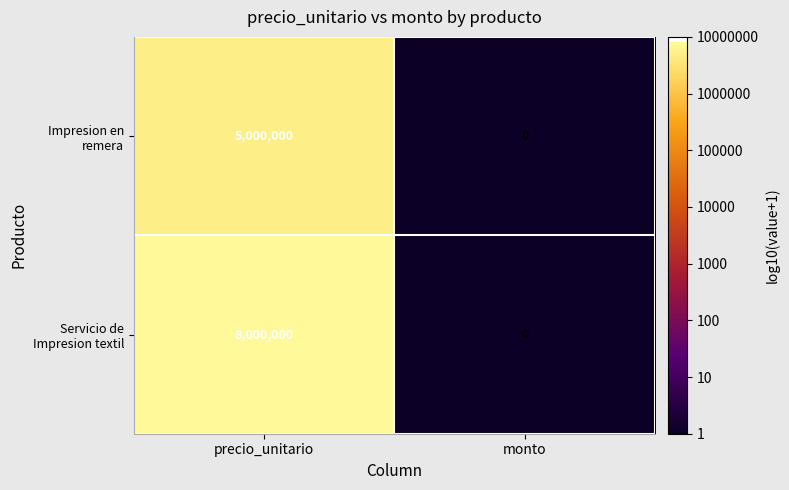

At which category is the sum across all series the highest?

precio_unitario